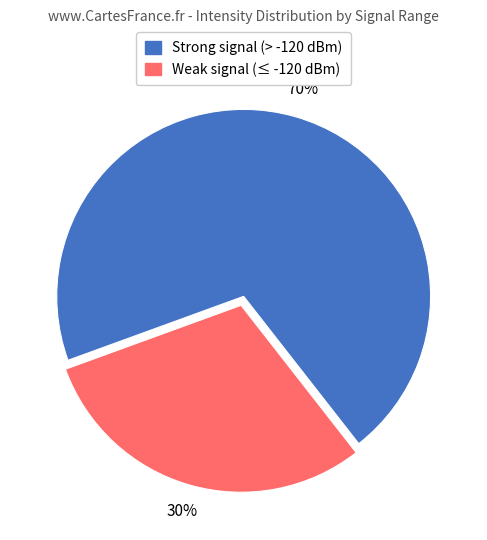

Is there a majority slice in this chart?

Yes